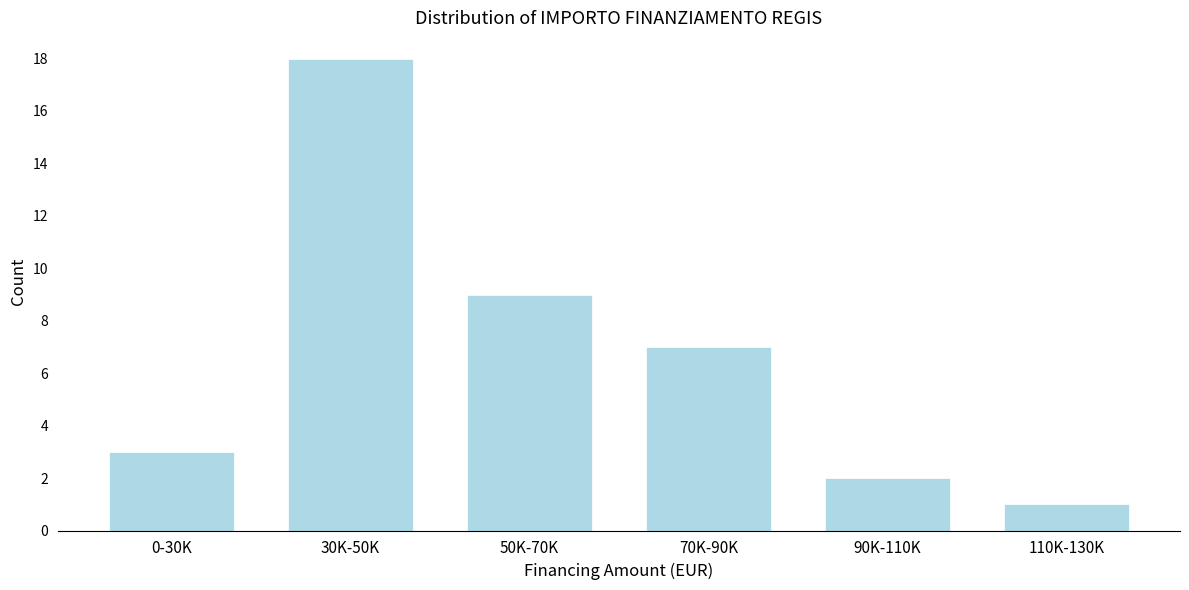

Reading right to left, list all the values displayed in this chart.

1	2	7	9	18	3